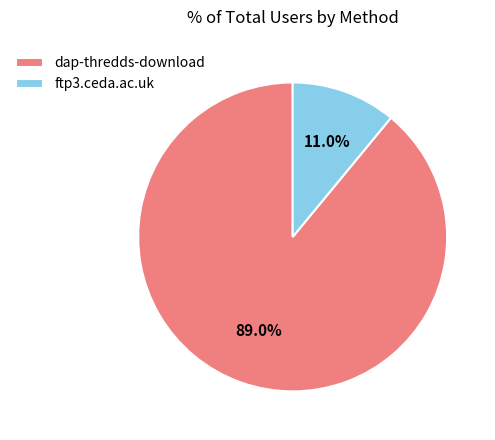

What percentage is the ftp3.ceda.ac.uk slice, to the nearest percent?

11%